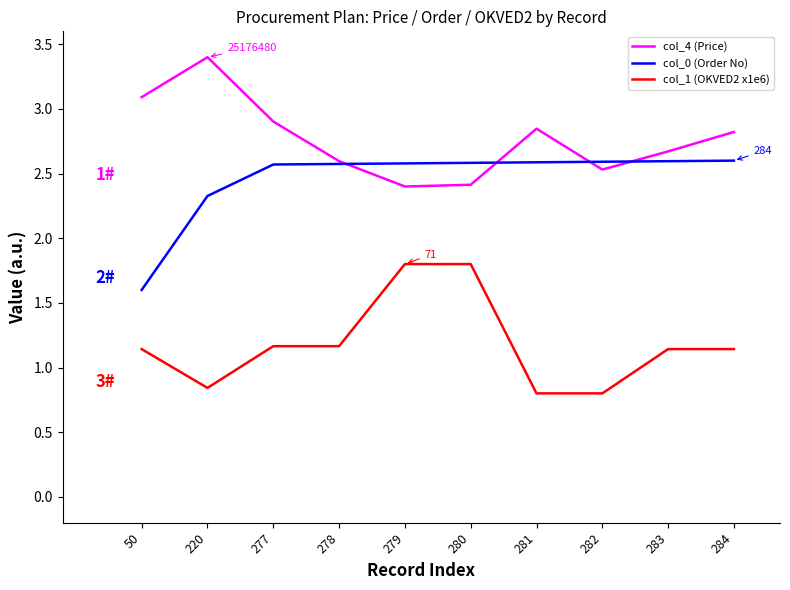

Is the value of col_0 (Order No) at 279 greater than the value of col_1 (OKVED2 x1e6) at 280?

Yes